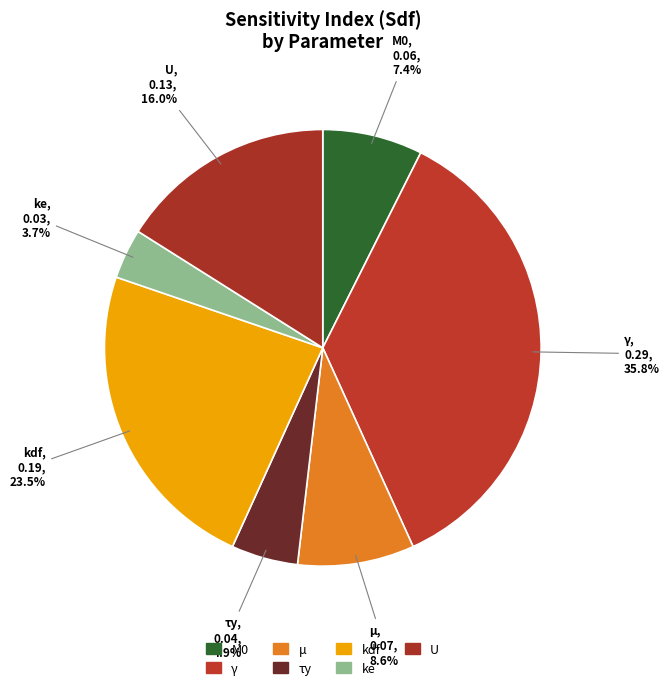

Is μ the majority of the pie?

No